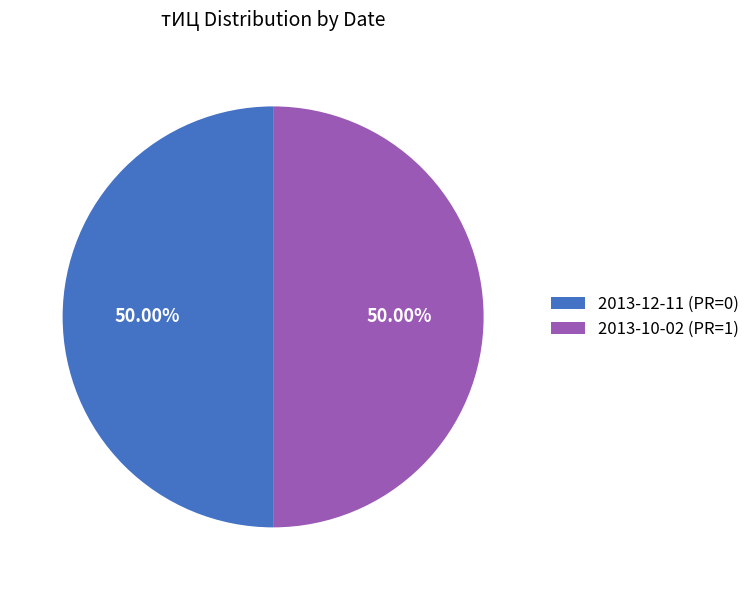

Combined, do 2013-12-11 (PR=0) and 2013-10-02 (PR=1) account for over 50%?

Yes